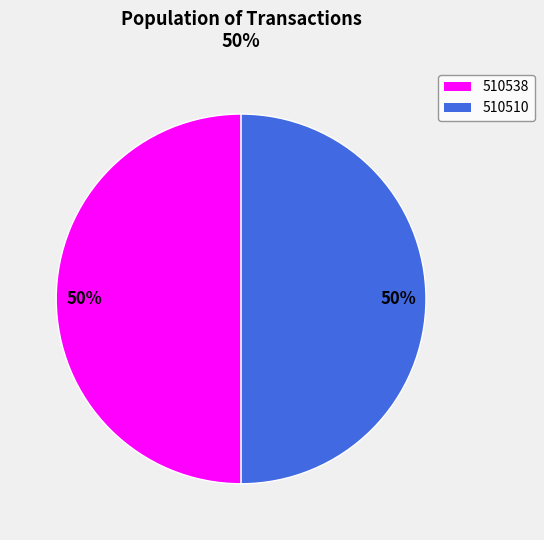

Approximately how many times larger is the value at 510538 compared to 510510?

1.0